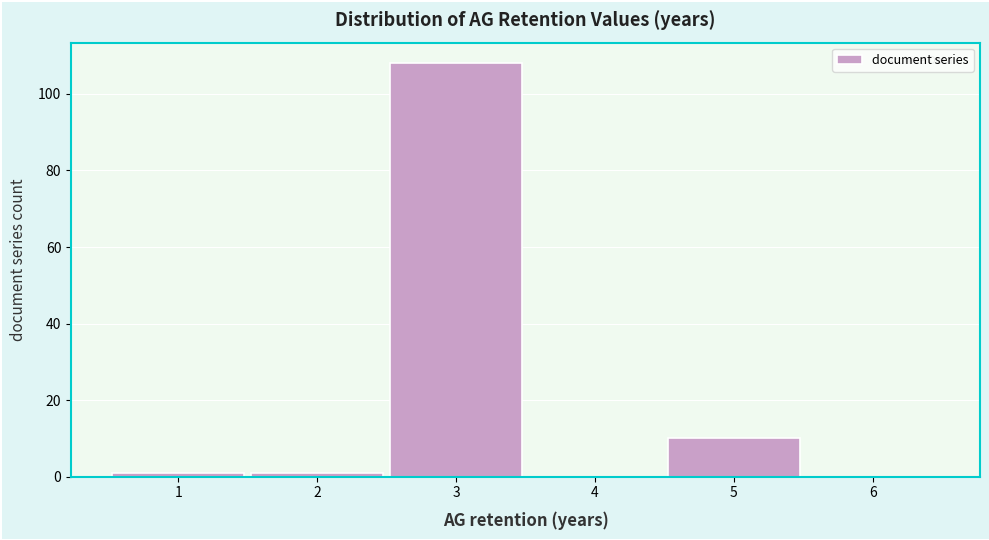

Over which range of the x-axis is the bar tallest?

2.5 to 3.5